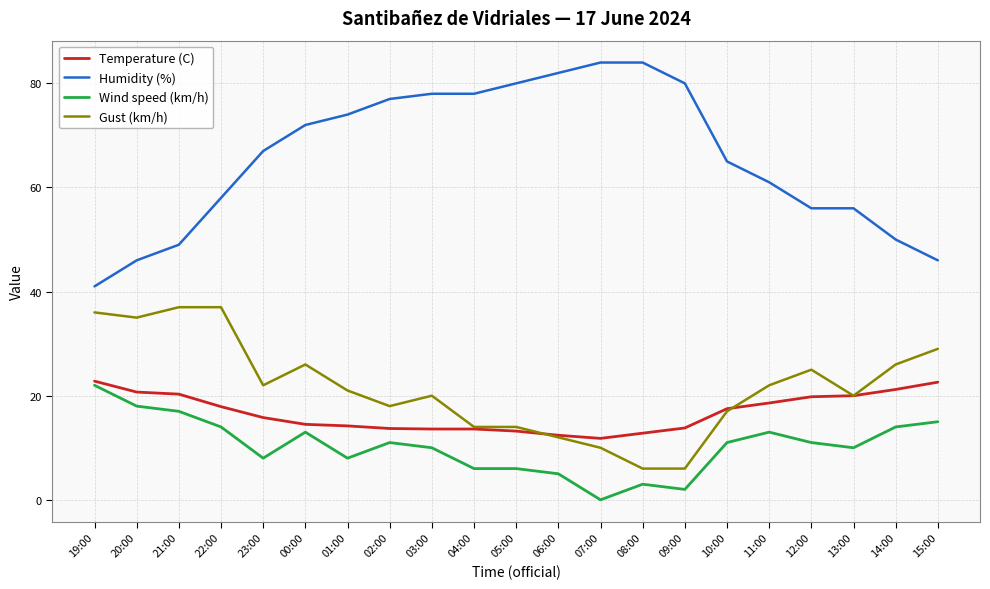

At which category does Gust (km/h) reach its first local valley?

20:00